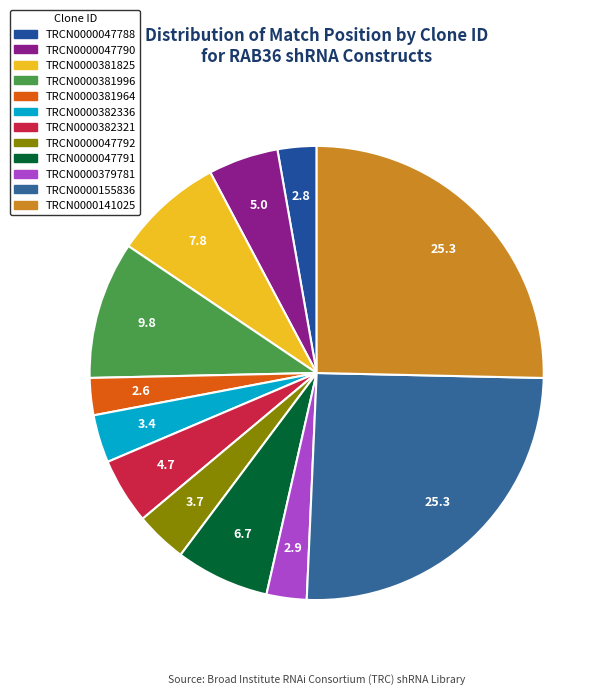

Count the number of slices in the pie.

12